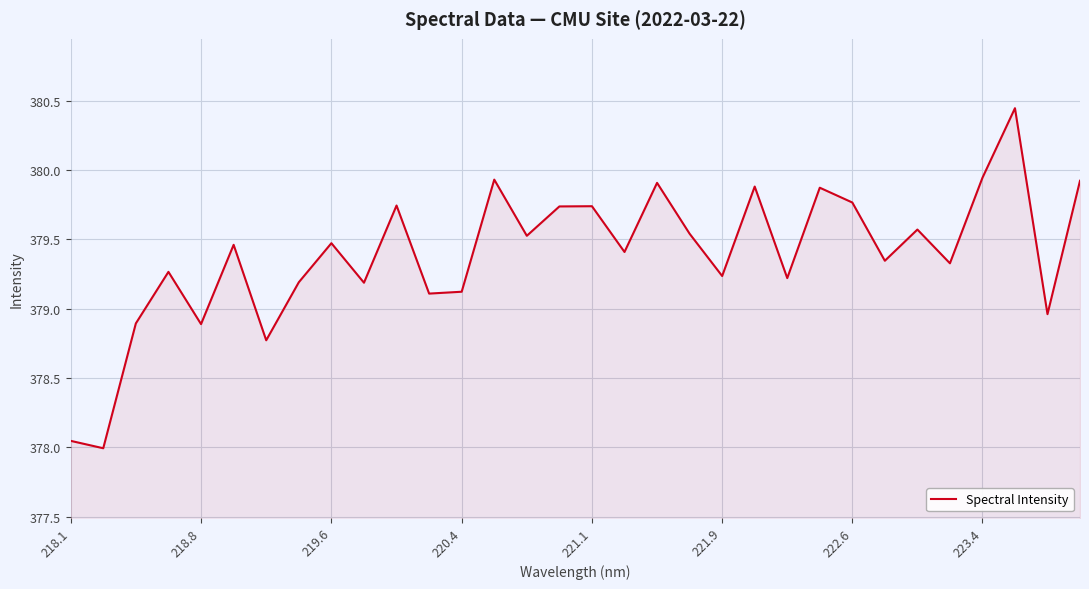

What is the difference between the maximum and minimum values?

2.5